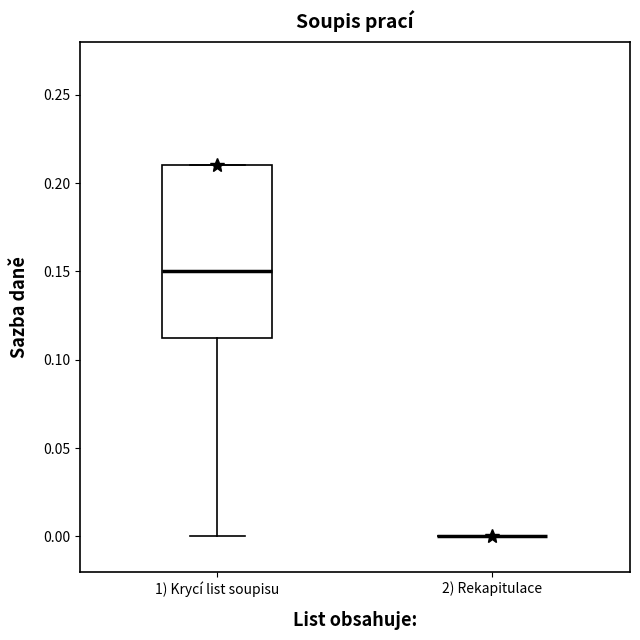

Where does the lower whisker of the box for 1) Krycí list soupisu end on the y-axis? The values are not printed on the chart, so give them approximately, as read against the axis.

0.000